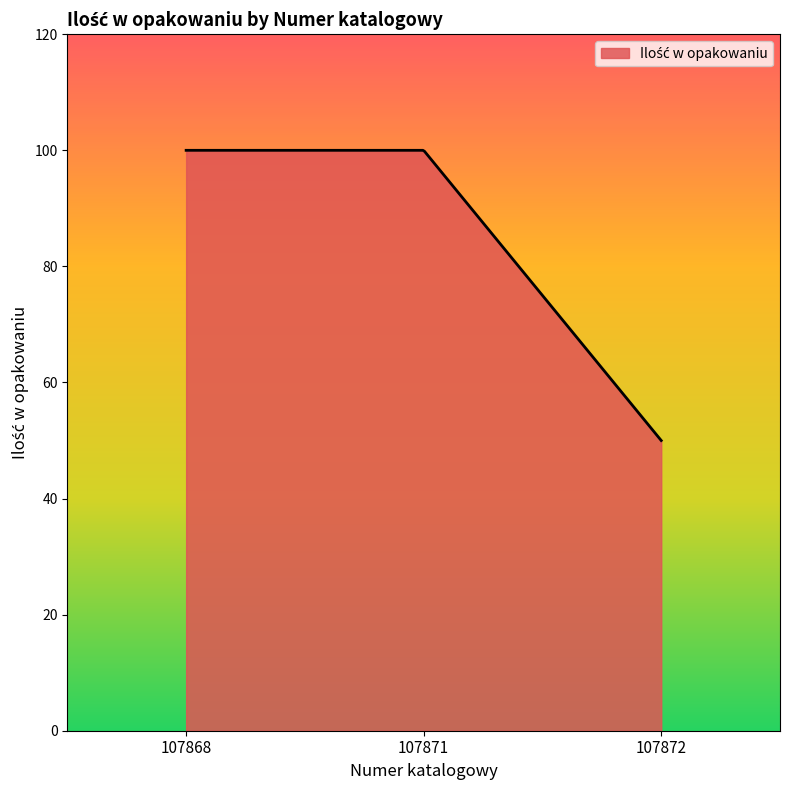

What is the difference between the maximum and minimum values?

50.0